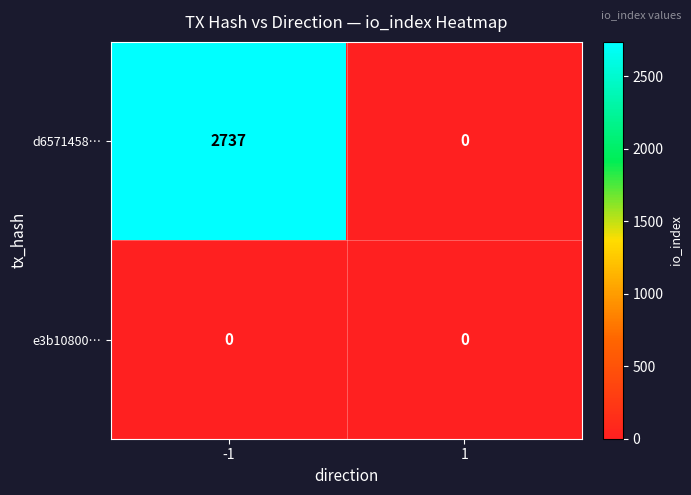

Which series changed the most between -1 and 1?

d6571458…